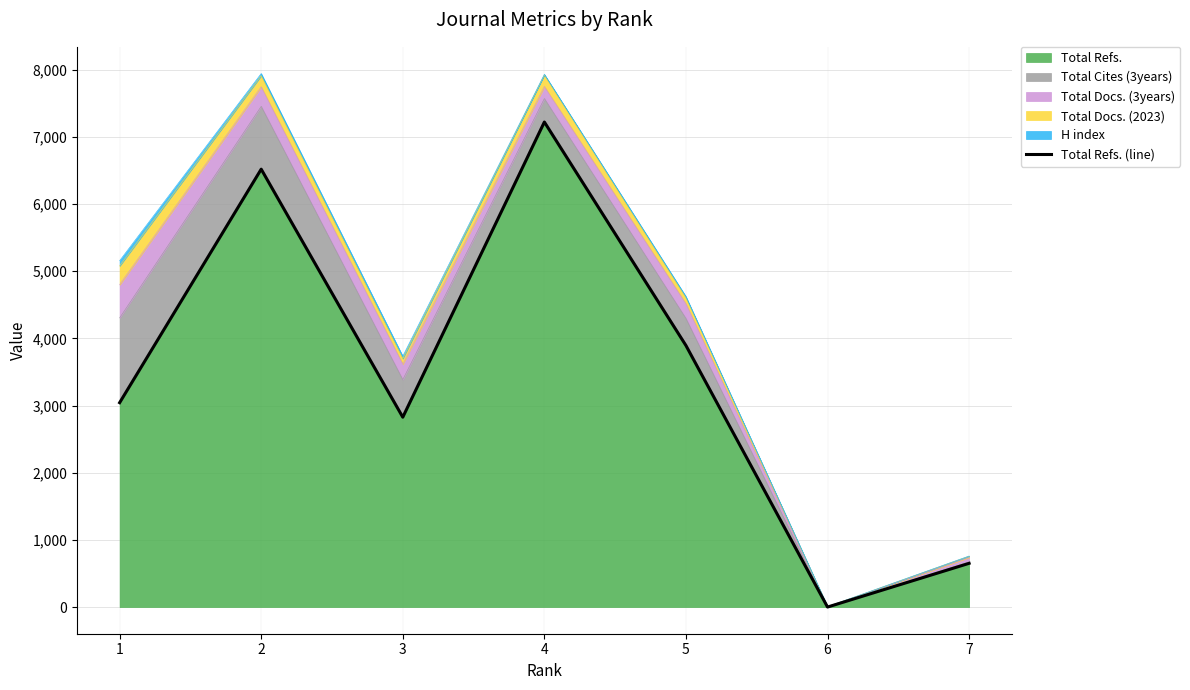

What is the change in value from 1 to 7?

-2391